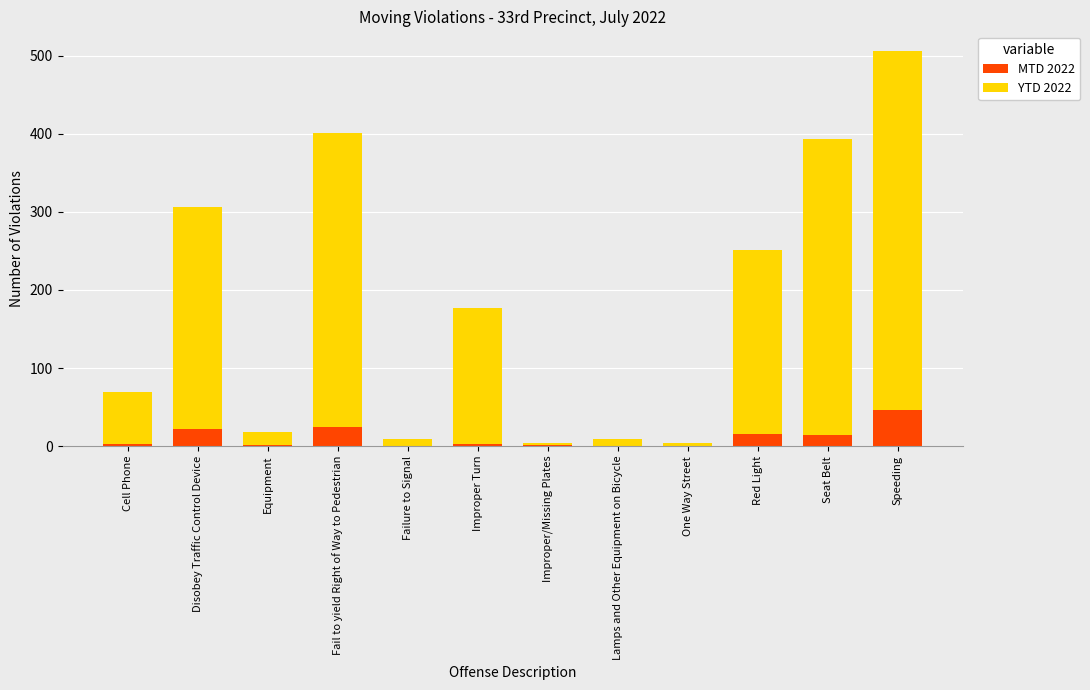

What is the sum of all MTD 2022 values?

131